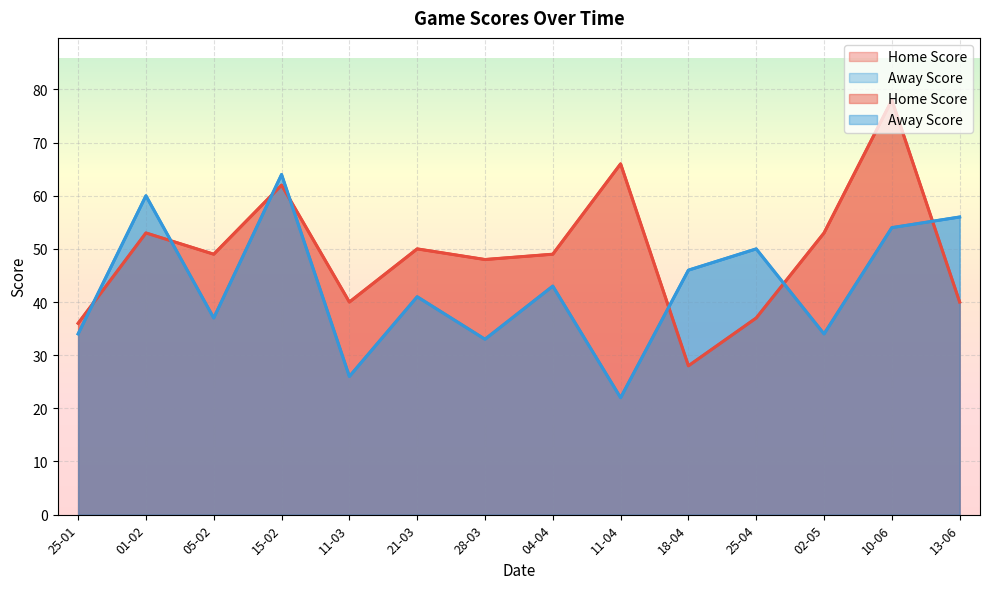

At which category does Home Score reach its first local peak?

01-02